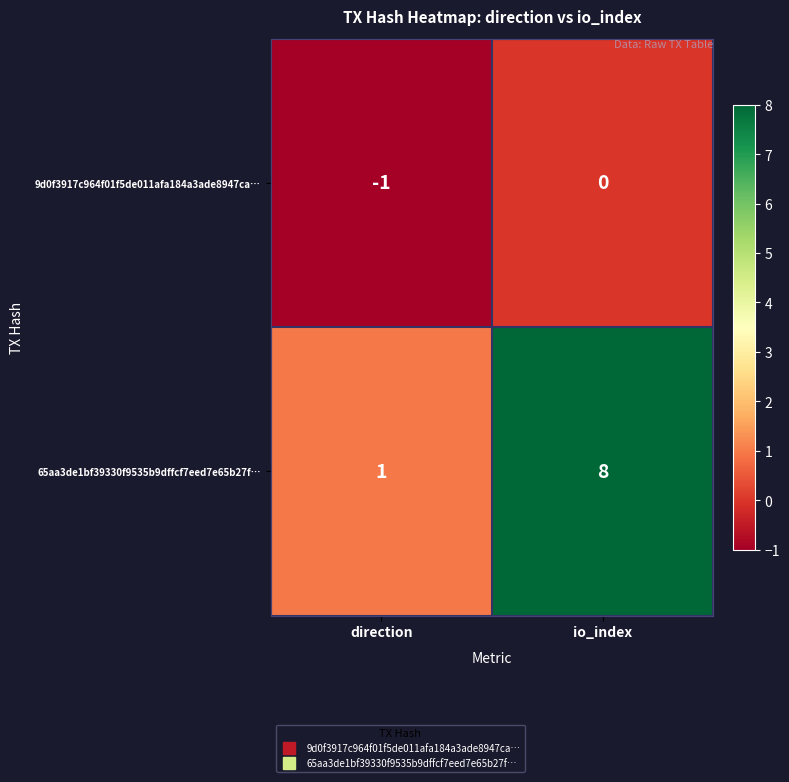

Reading right to left, list all the values displayed in this chart.

9d0f3917c964f01f5de011afa184a3ade8947ca…: 0	-1
65aa3de1bf39330f9535b9dffcf7eed7e65b27f…: 8	1